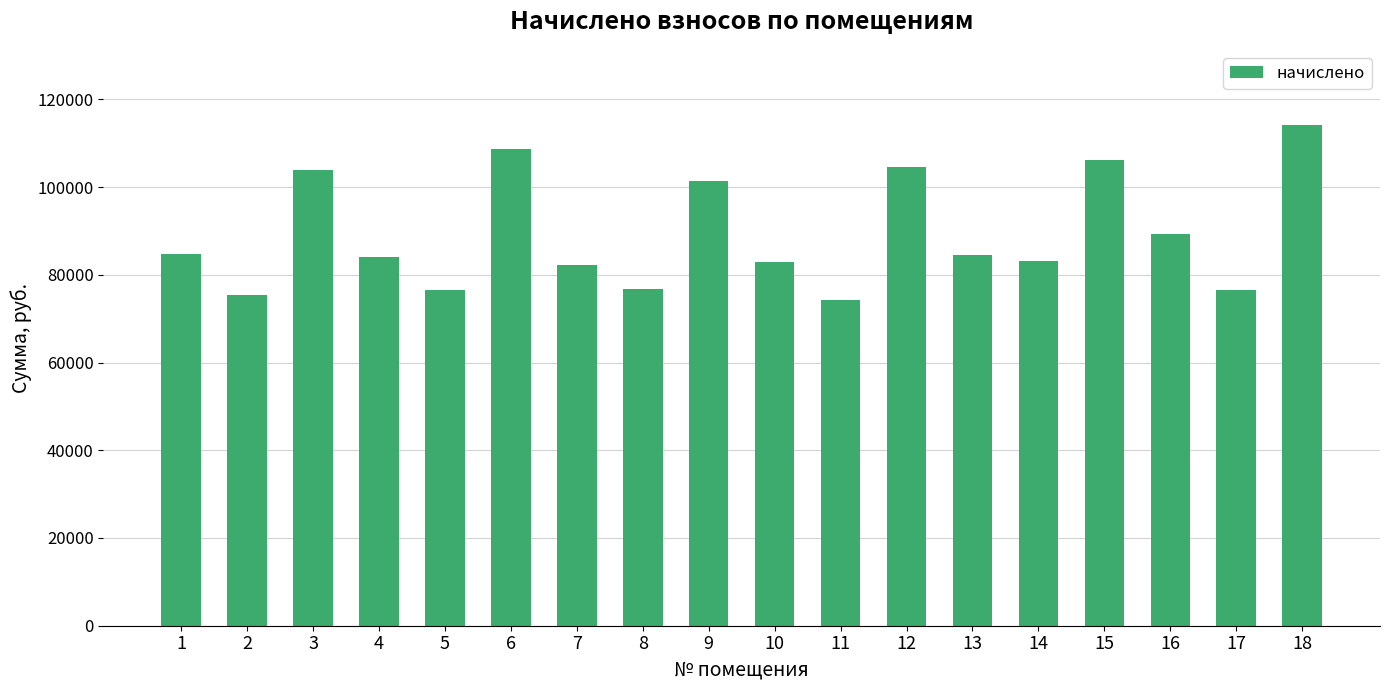

What is the difference between the maximum and minimum values?

40009.5